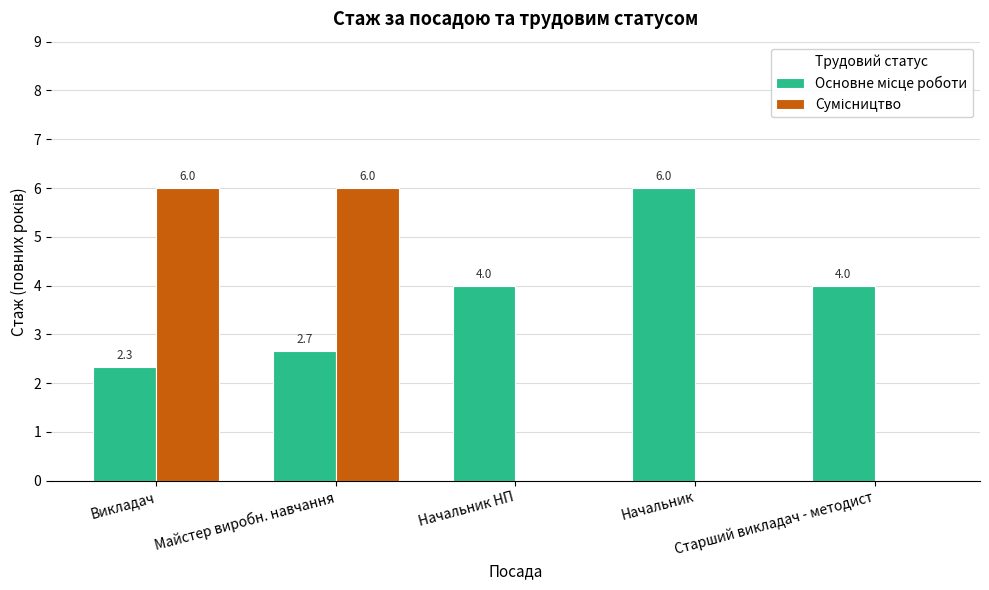

At which category is the sum across all series the highest?

Майстер виробн. навчання